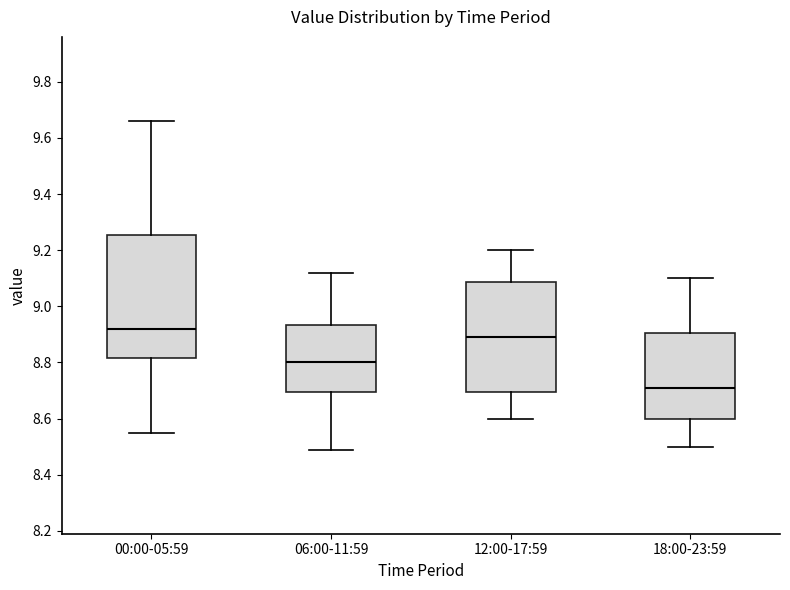

Which box has the lowest median line?

18:00-23:59